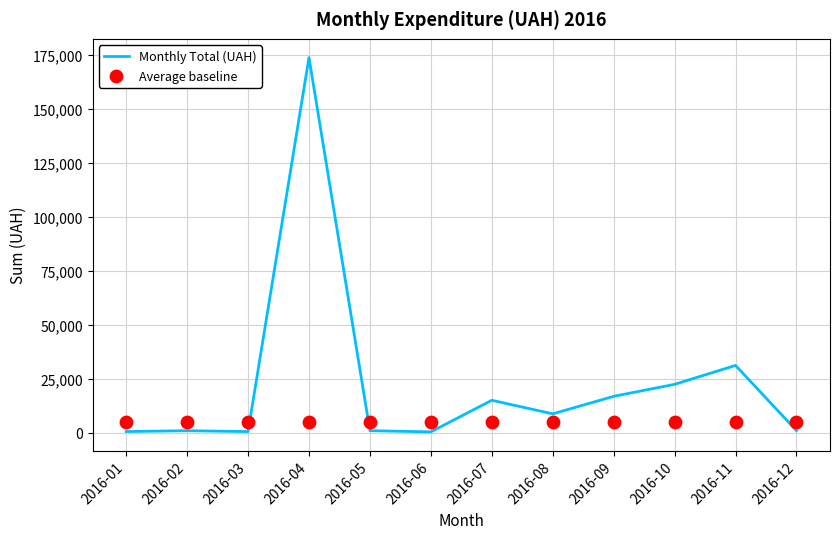

Which series has the largest total across all categories?

Monthly Total (UAH)